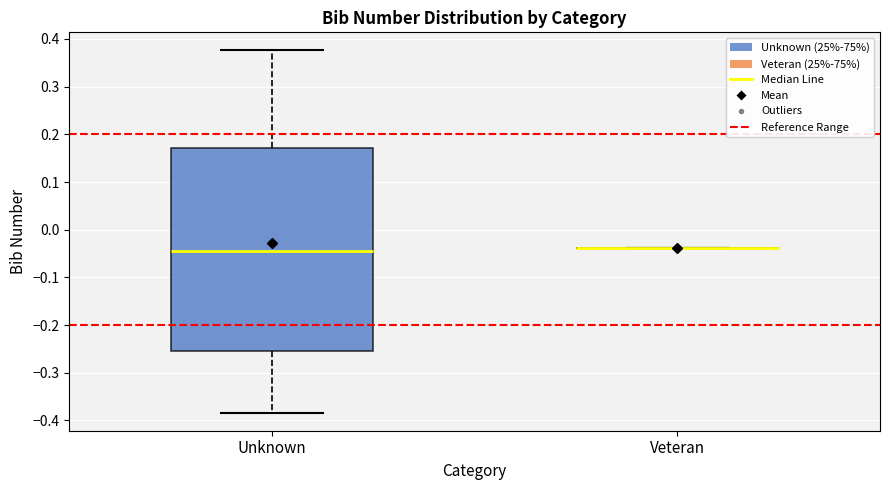

Which box is the tallest, from its lower edge to its upper edge?

Unknown